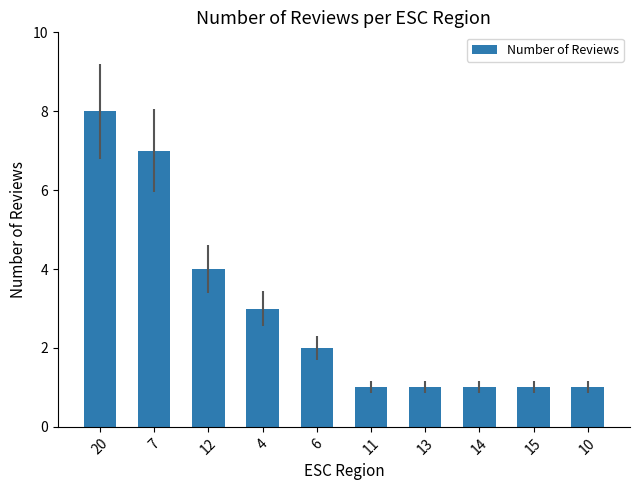

What is the change in value from 12 to 10?

-3